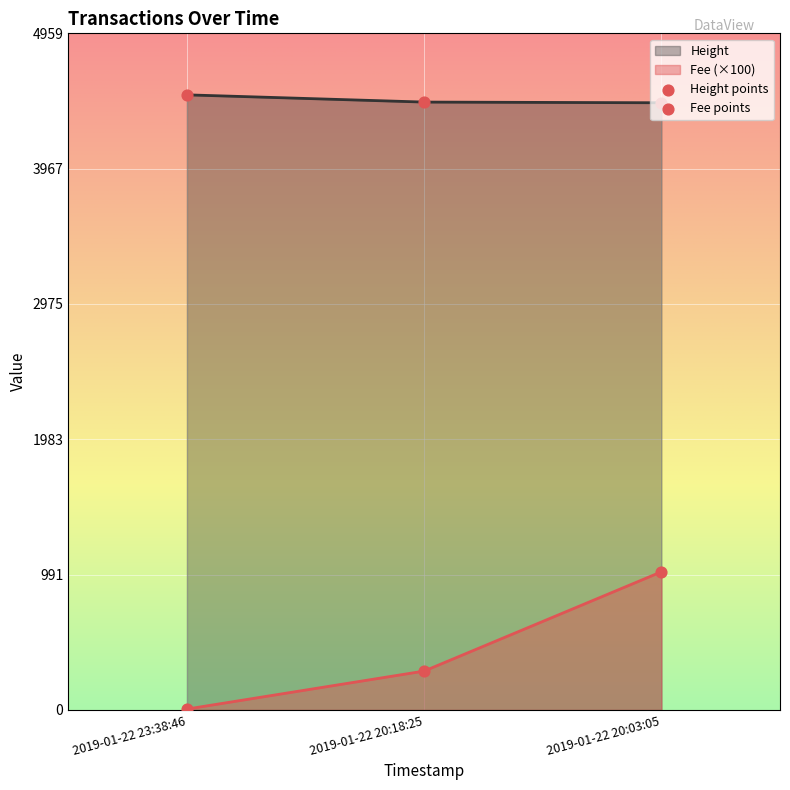

Which series contains the lowest Y value?

Fee